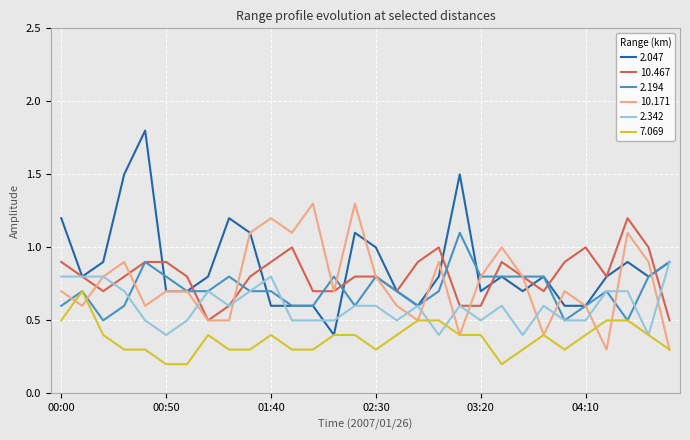

Which series has the widest spread of values?

2.047